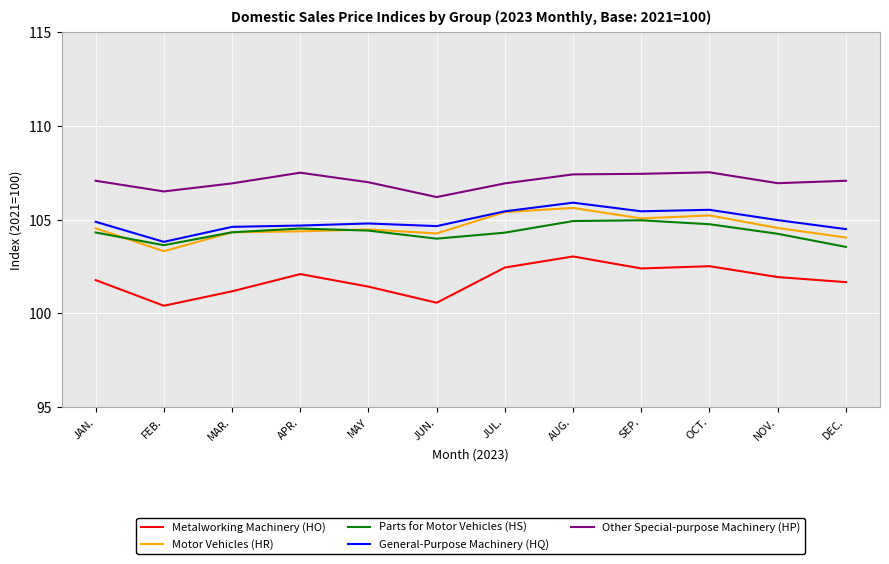

Which series has the largest total across all categories?

Other Special-purpose Machinery (HP)